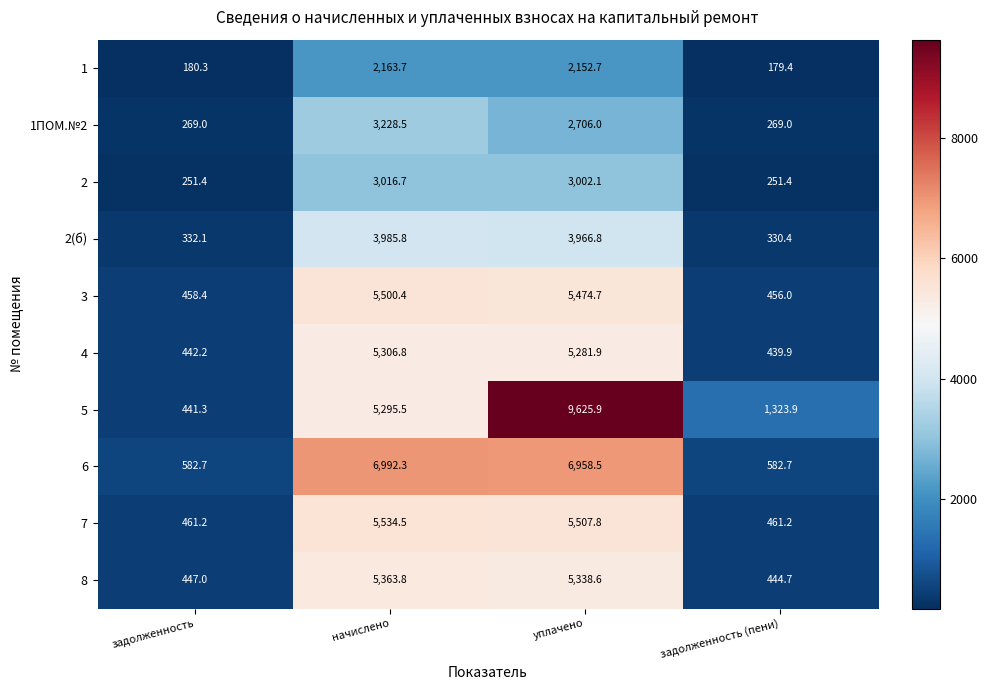

What is the total value across all series at задолженность?

3865.6